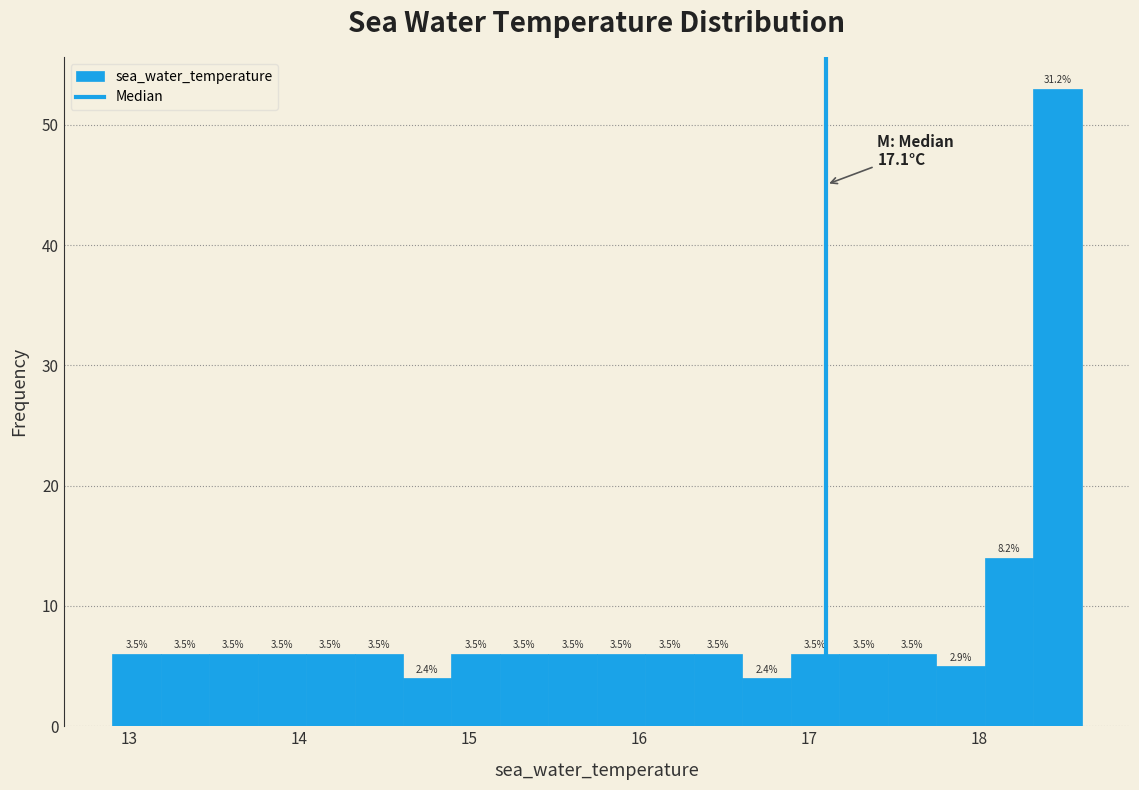

Around what value on the x-axis is the tallest bar? Give the approximate position of its centre, as read against the axis.

18.5